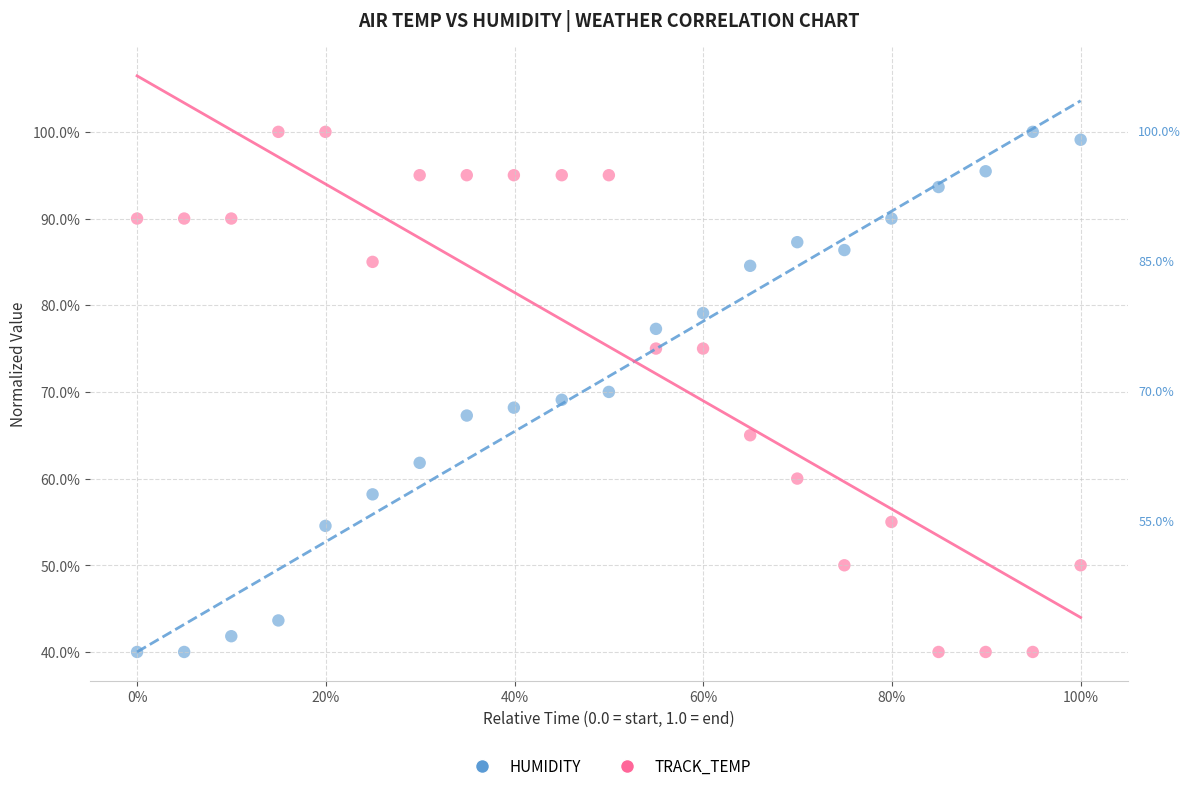

What is the X range (max minus min) for the scatter plot?

1.0